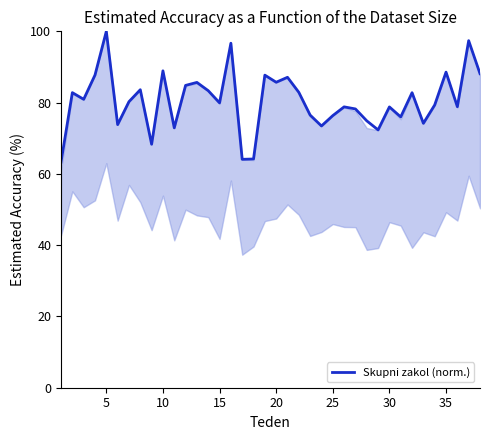

What is the maximum value shown in the chart?

100.0